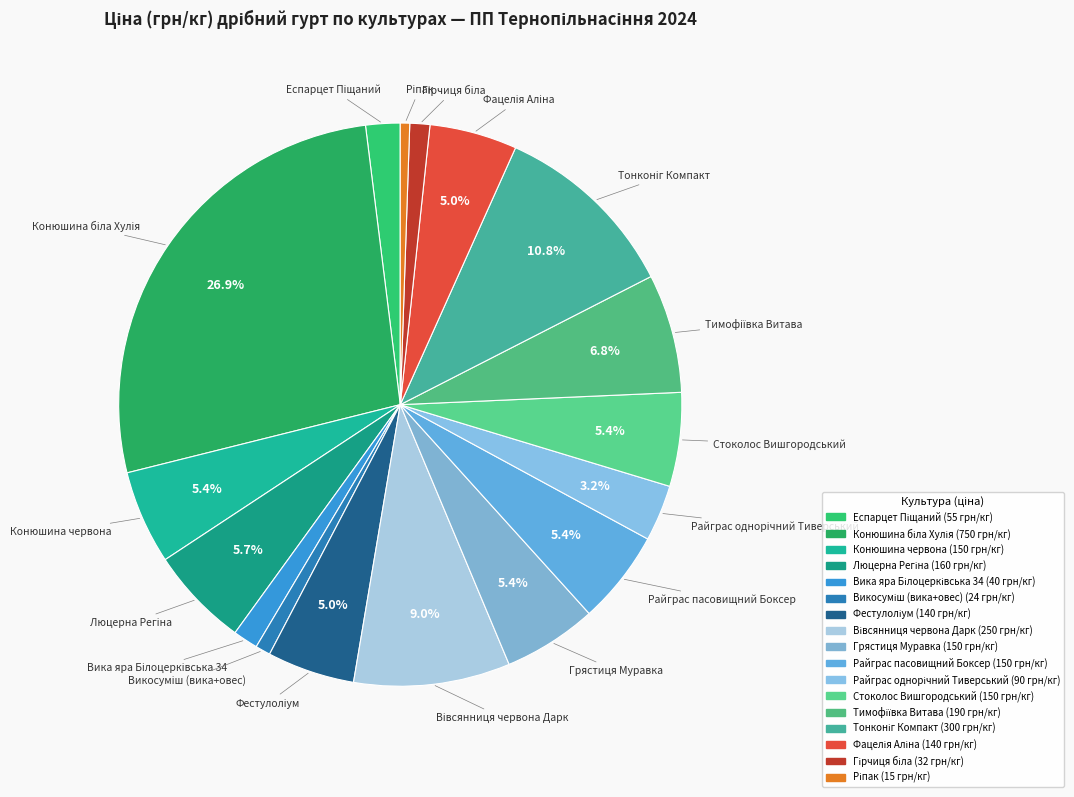

How many segments does this pie chart have?

17